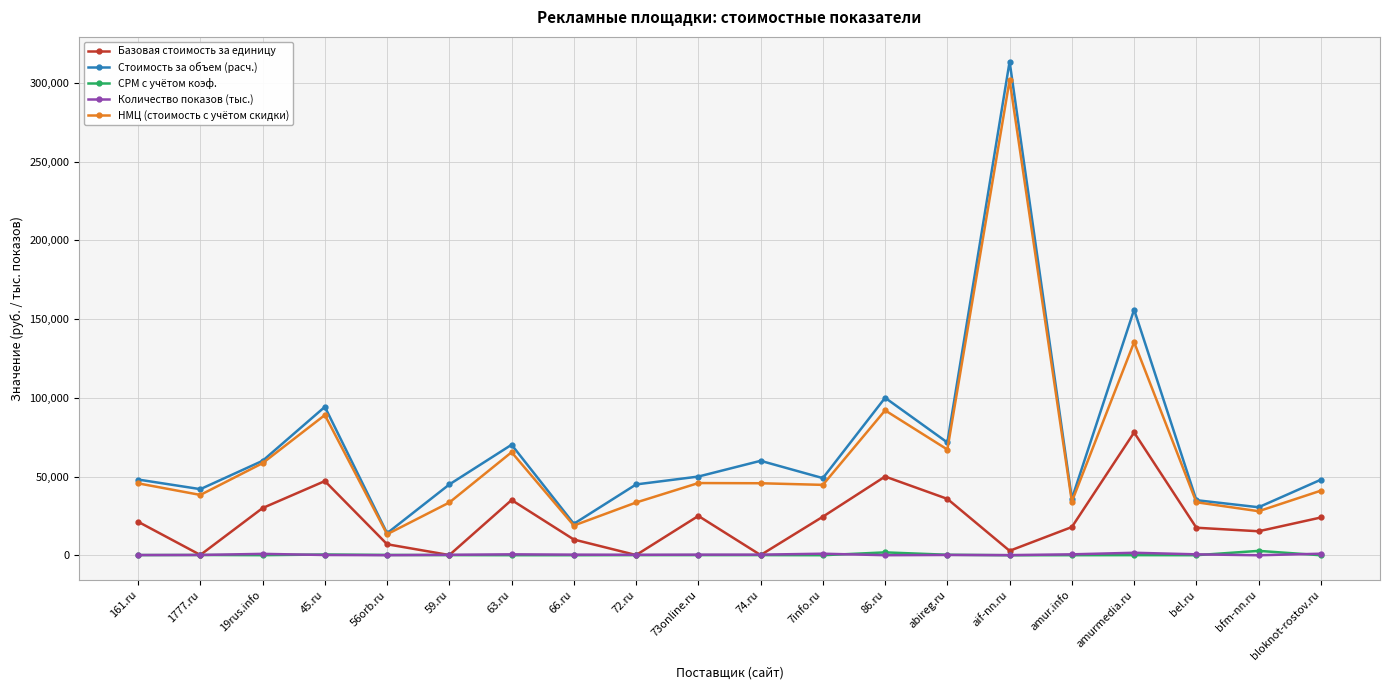

Which series has the widest spread of values?

Стоимость за объем (расч.)